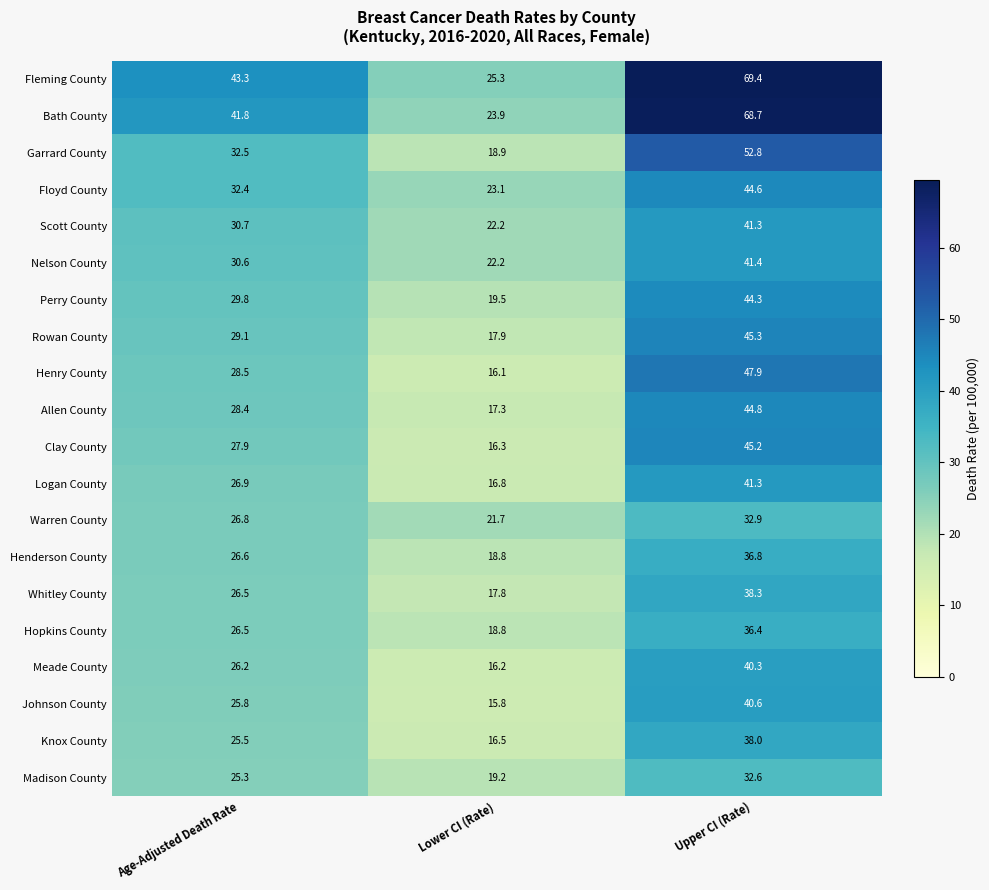

What is the minimum value shown in the chart?

15.8